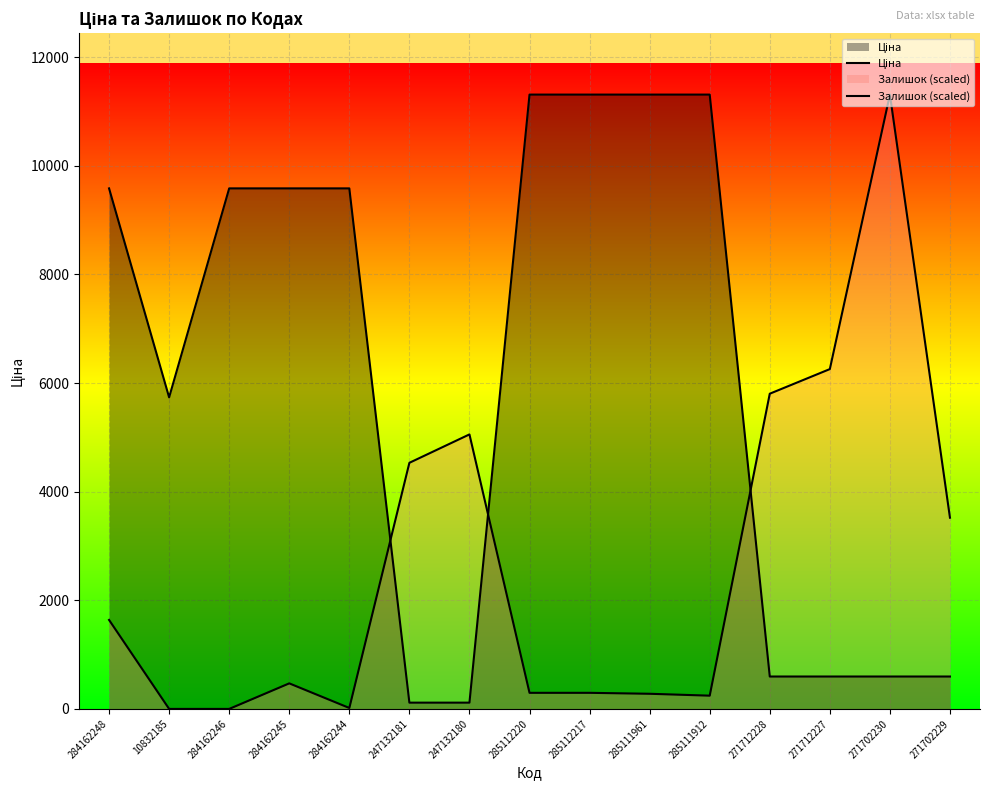

Which has a higher value, 271712228 or 271702230?

271712228